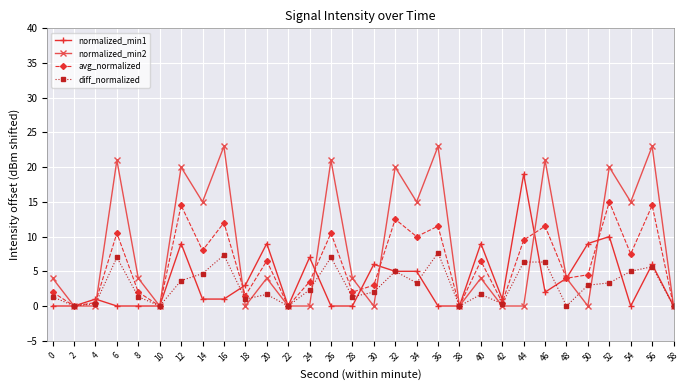

Is this an area chart (filled region under the line)?

No